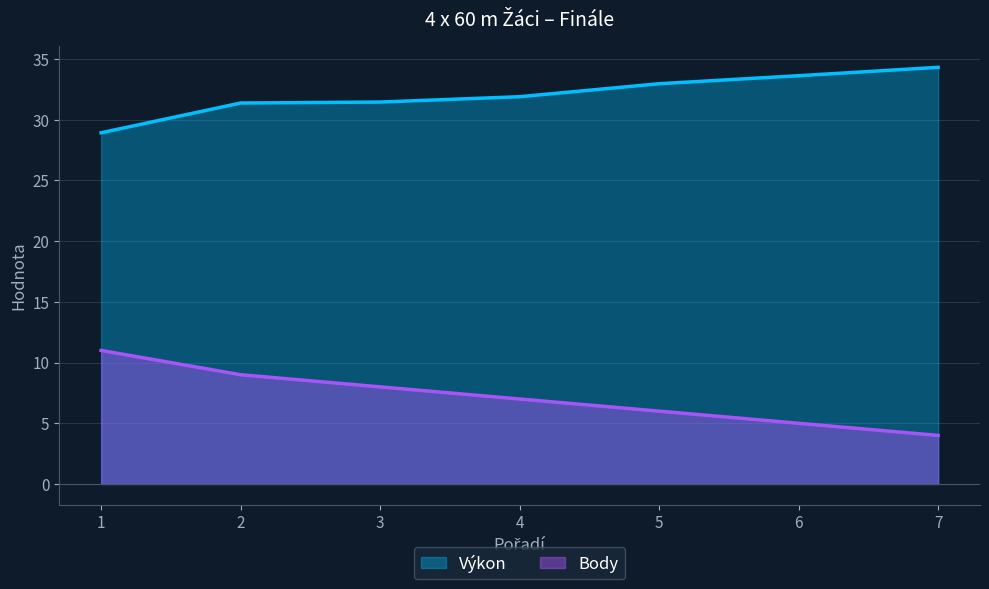

What is the value of the Body point at the 5th from the left?

6.0